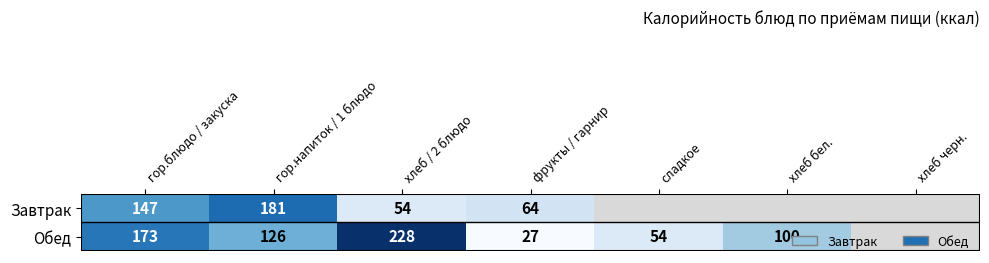

The value of Завтрак at фрукты / гарнир is 64. True or false?

True